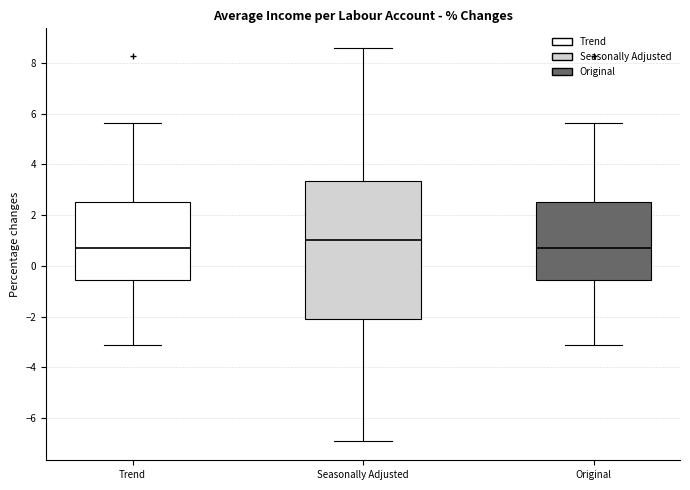

Reading left to right, transcribe this box plot: for each box, give where its median line is, the range the box spans, and where its two whiskers end, as read against the y-axis. The values are not printed on the chart, so give them approximately, as read against the axis.

Trend: median 0.8, box -0.6 to 2.6, whiskers -3.2 to 5.6
Seasonally Adjusted: median 1.0, box -2.0 to 3.4, whiskers -6.8 to 8.6
Original: median 0.8, box -0.6 to 2.6, whiskers -3.2 to 5.6